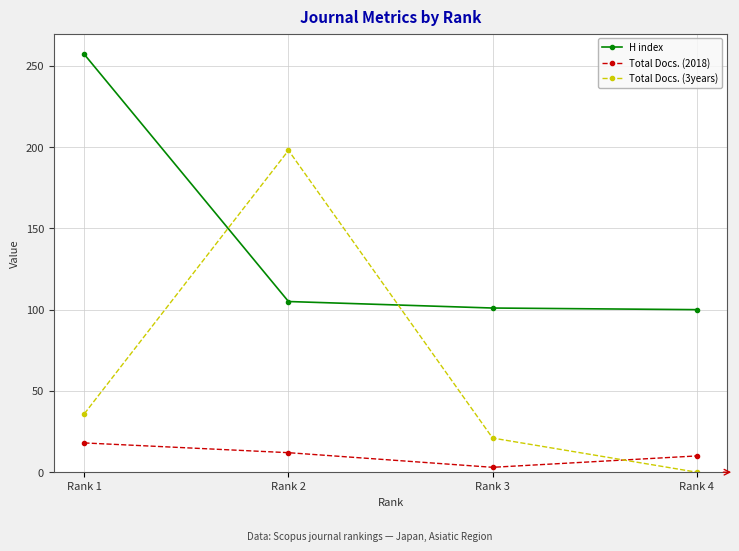

True or false: H index and Total Docs. (3years) cross at least once.

True